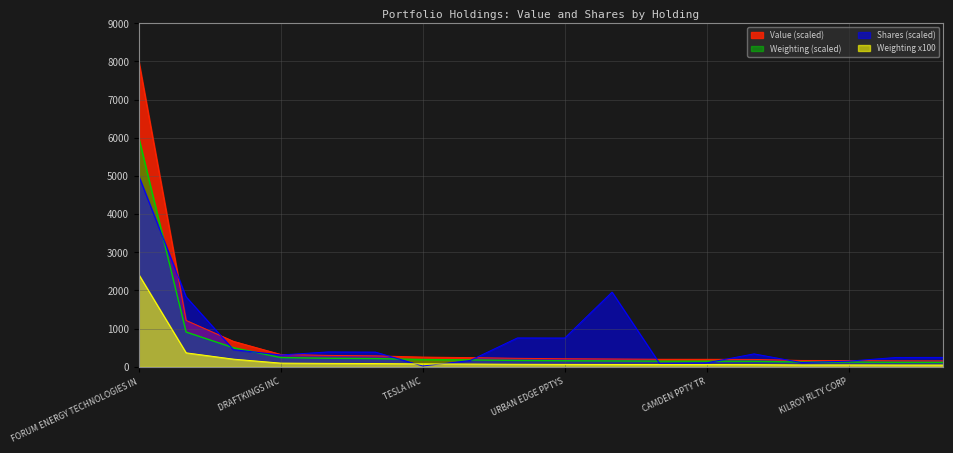

What is the lowest value of the Shares or principal amount series?

22.5